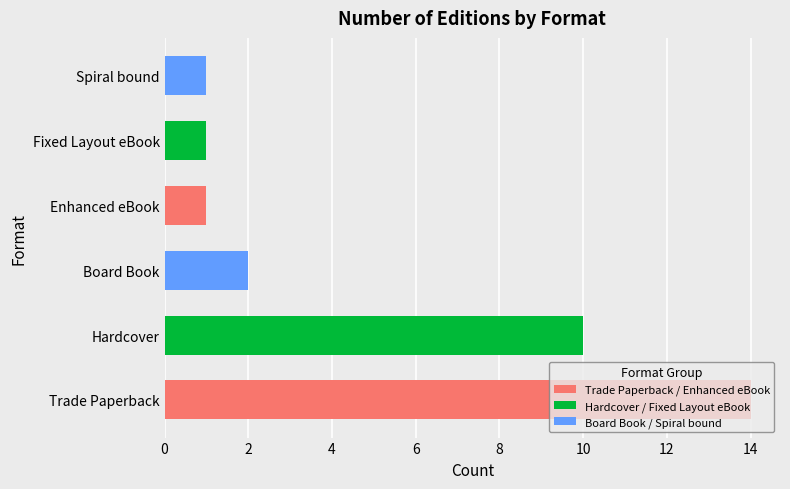

The chart shows a value of 0 at Fixed Layout eBook. True or false?

False